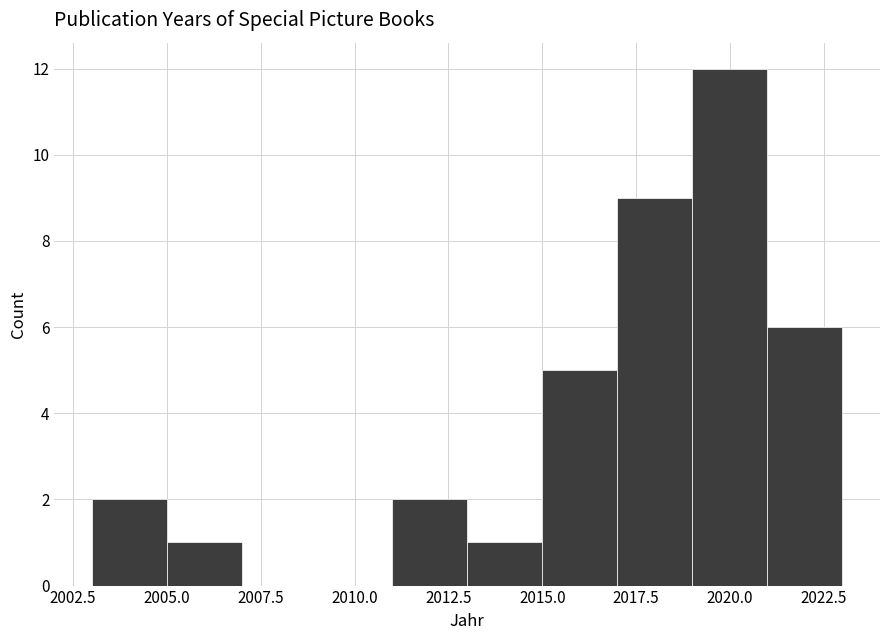

Reading left to right, list every bar in this chart as the range it spans on the x-axis followed by its height. The values are not printed on the chart, so give them approximately, as read against the axis.

2003 to 2005: 2
2005 to 2007: 1
2007 to 2009: 0
2009 to 2011: 0
2011 to 2013: 2
2013 to 2015: 1
2015 to 2017: 5
2017 to 2019: 9
2019 to 2021: 12
2021 to 2023: 6